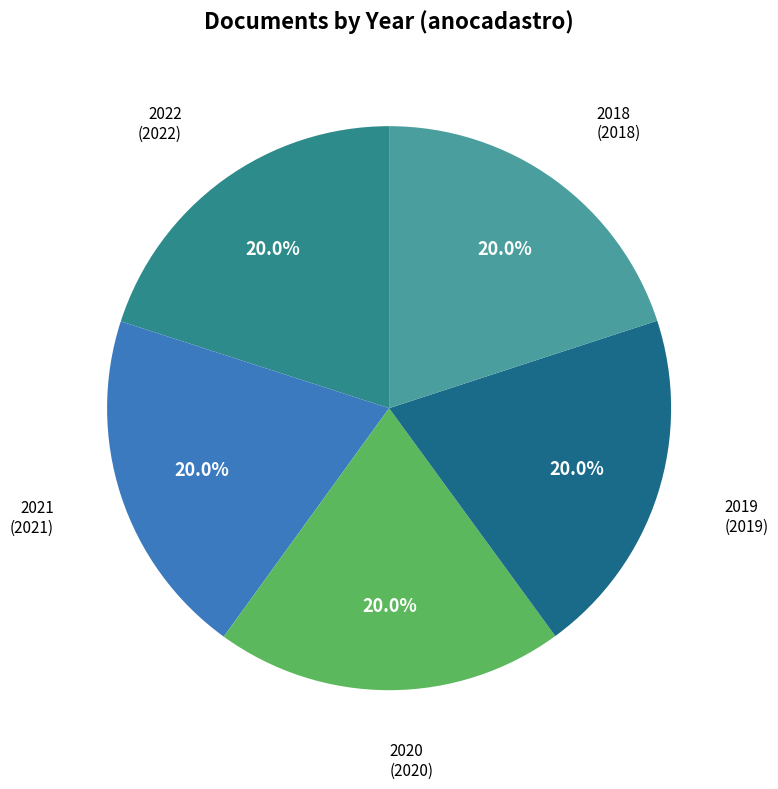

Does any single category account for the majority?

No